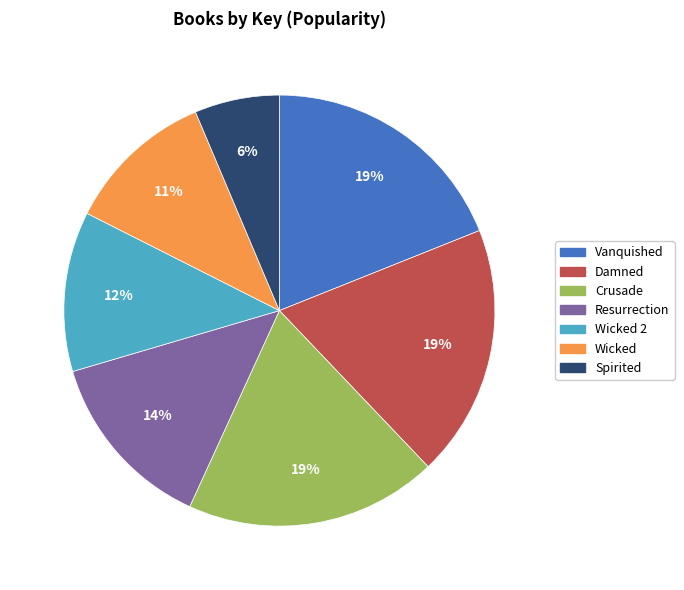

How many segments does this pie chart have?

7